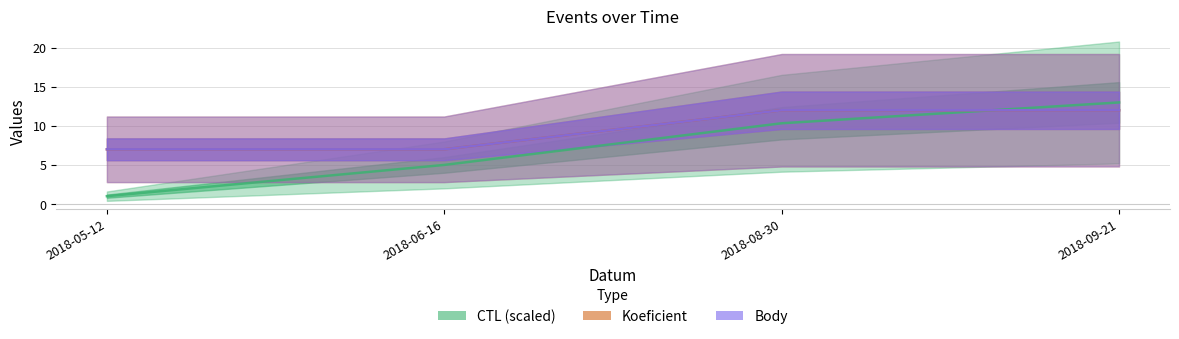

What is the difference between the Koeficient values at 2018-05-12 and 2018-09-21?

5.0